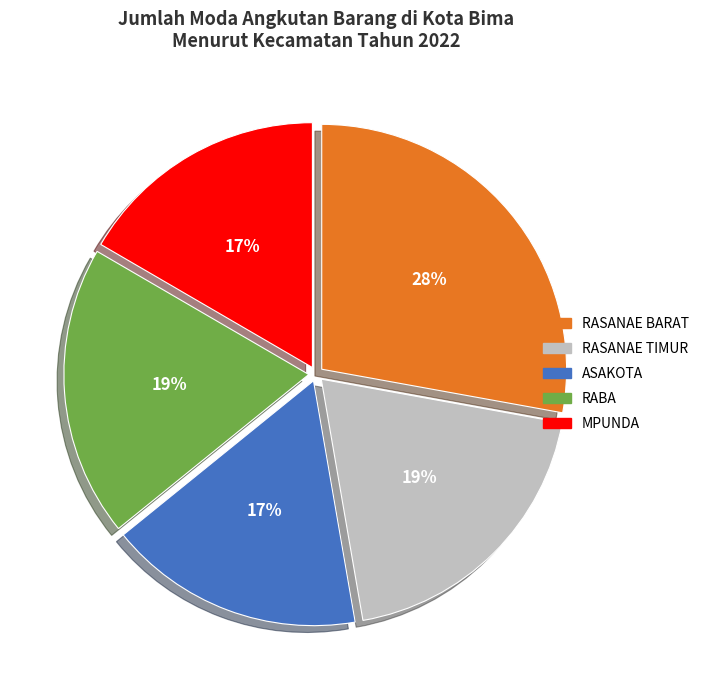

Is the sum of MPUNDA and ASAKOTA greater than half?

No